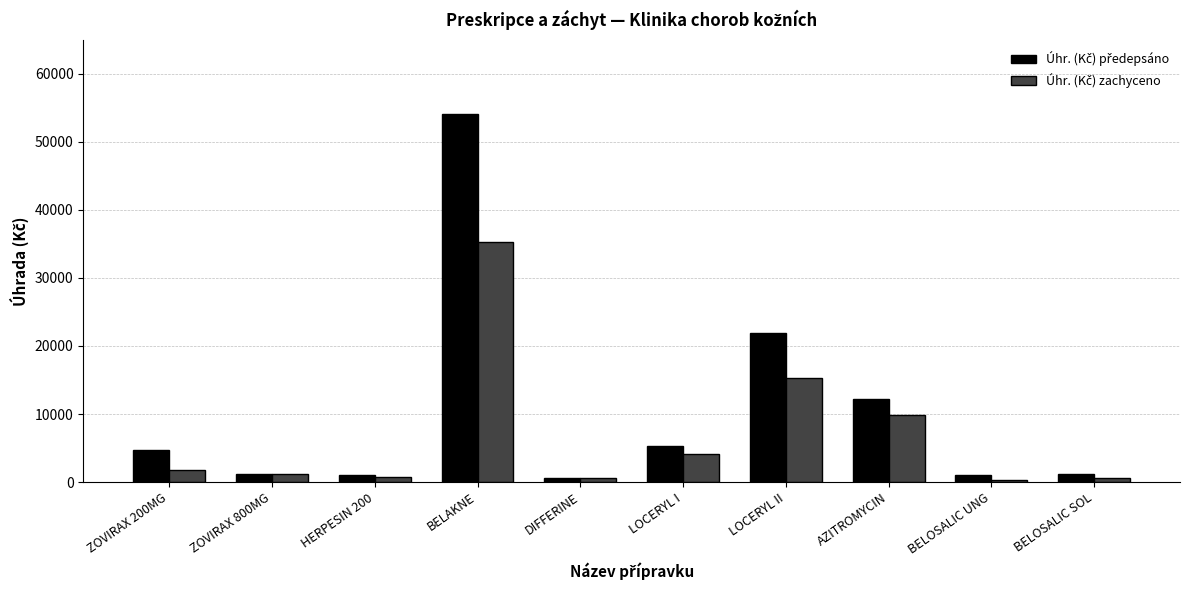

What is the difference between the highest and lowest values at BELAKNE?

18866.4